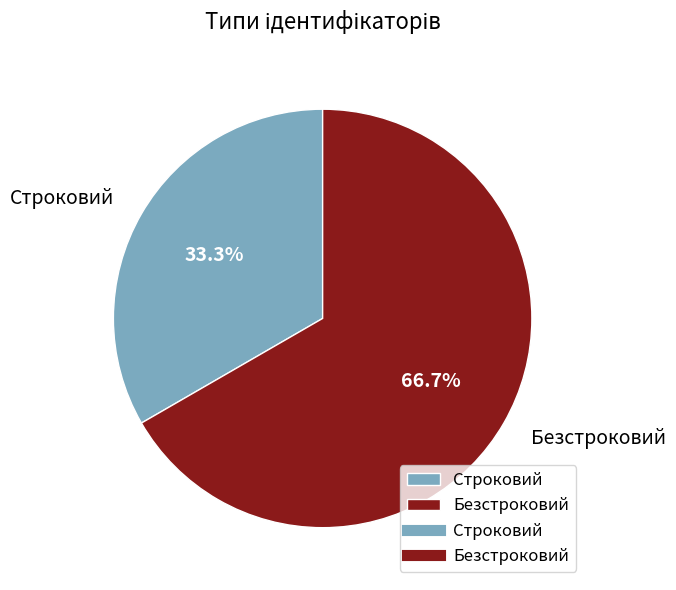

True or false: Строковий accounts for 48% of the total.

False